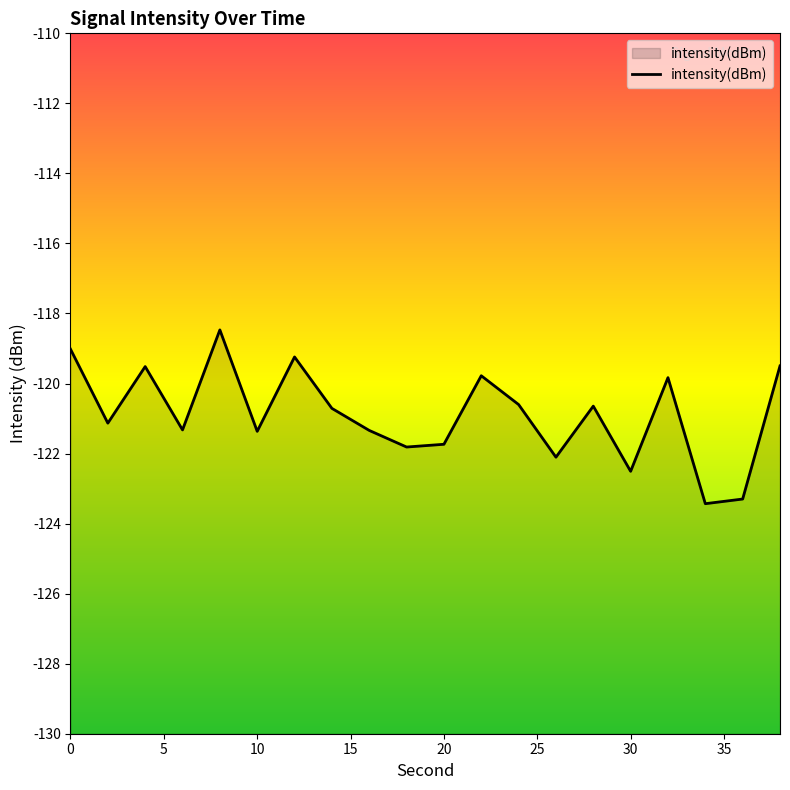

What is the value of the 19th point from the left?

-123.3